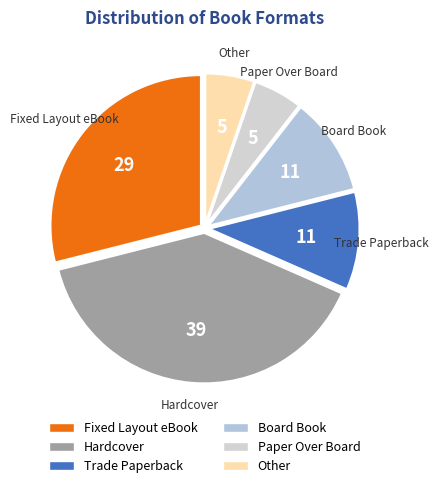

Which has a higher value, Other or Board Book?

Board Book